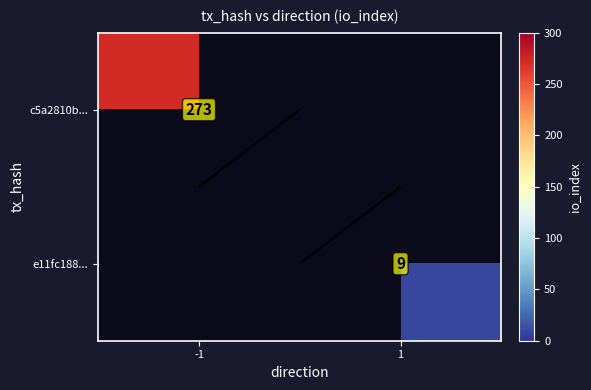

Which has a higher value, 1 or -1?

-1